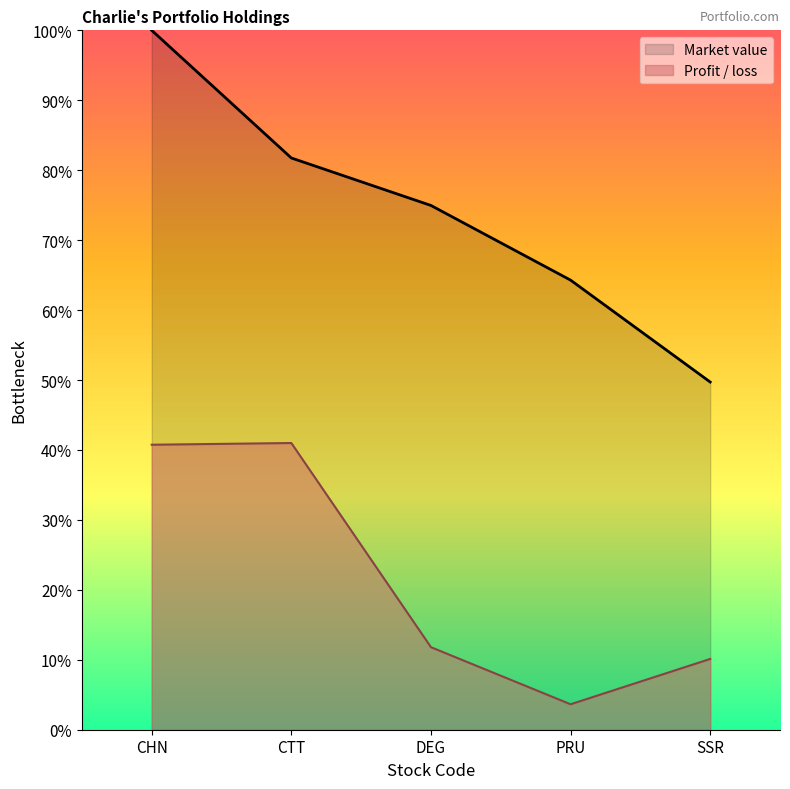

True or false: Market value and Profit / loss intersect in this chart.

False